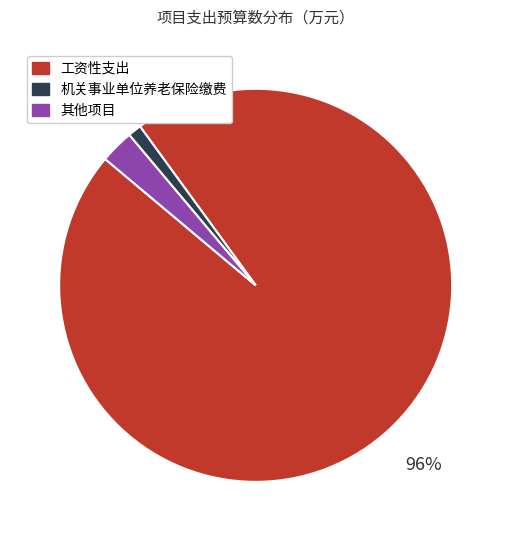

To the nearest percent, what is the average slice percentage?

33%